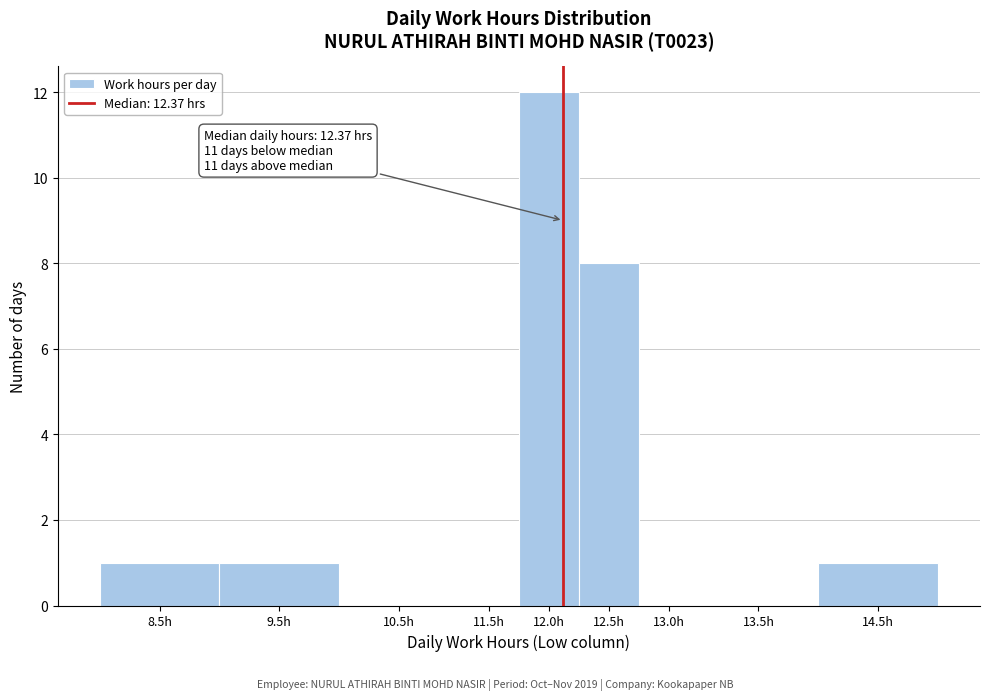

Reading left to right, transcribe all the data shown in this chart.

8.5h=1	9.5h=1	10.5h=0	11.5h=0	12.0h=12	12.5h=8	13.0h=0	13.5h=0	14.5h=1